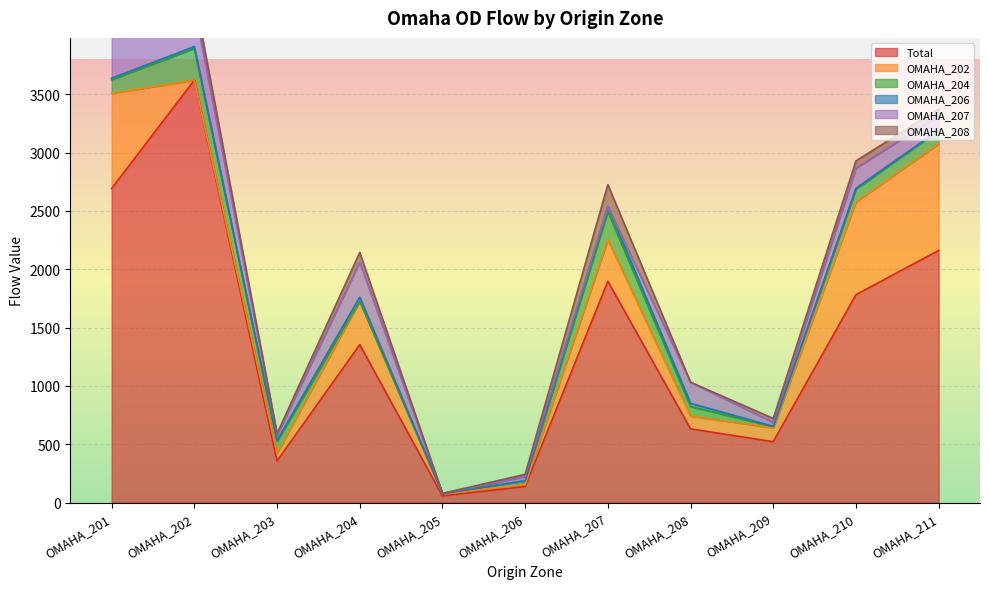

The value of OMAHA_206 at OMAHA_202 is 16. True or false?

True